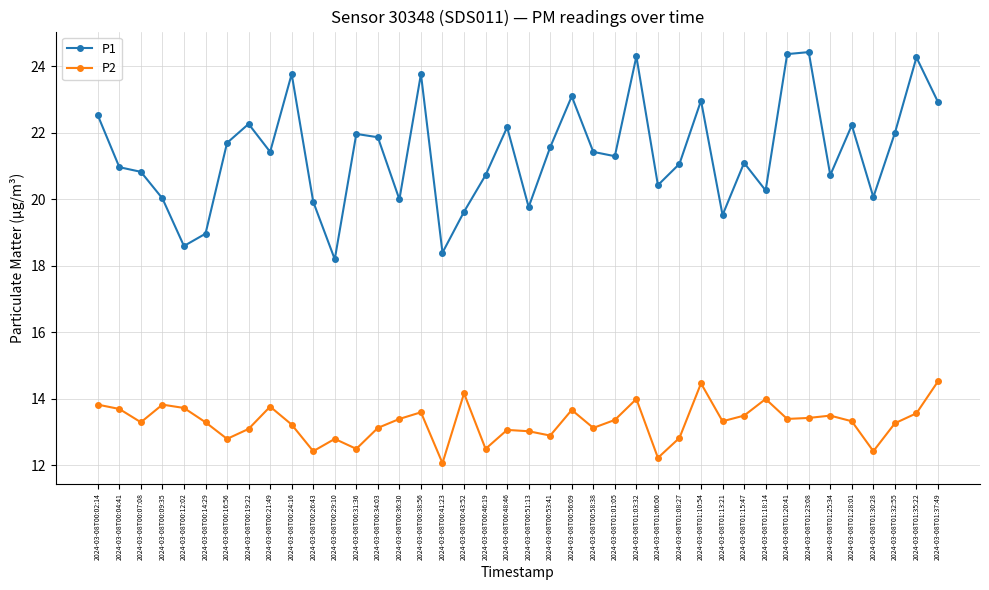

What are all the series names shown in the legend?

P1, P2